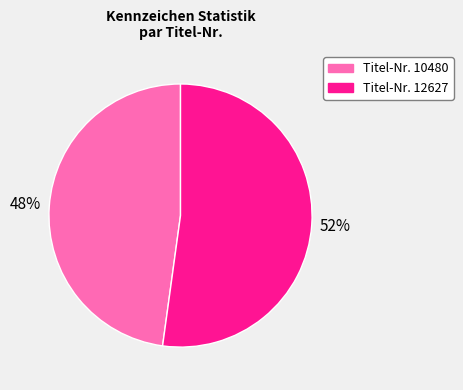

To the nearest percent, what percentage of the pie is Titel-Nr. 10480?

48%